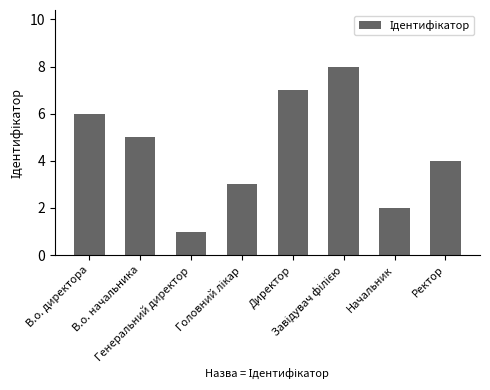

What is the sum of all values?

36